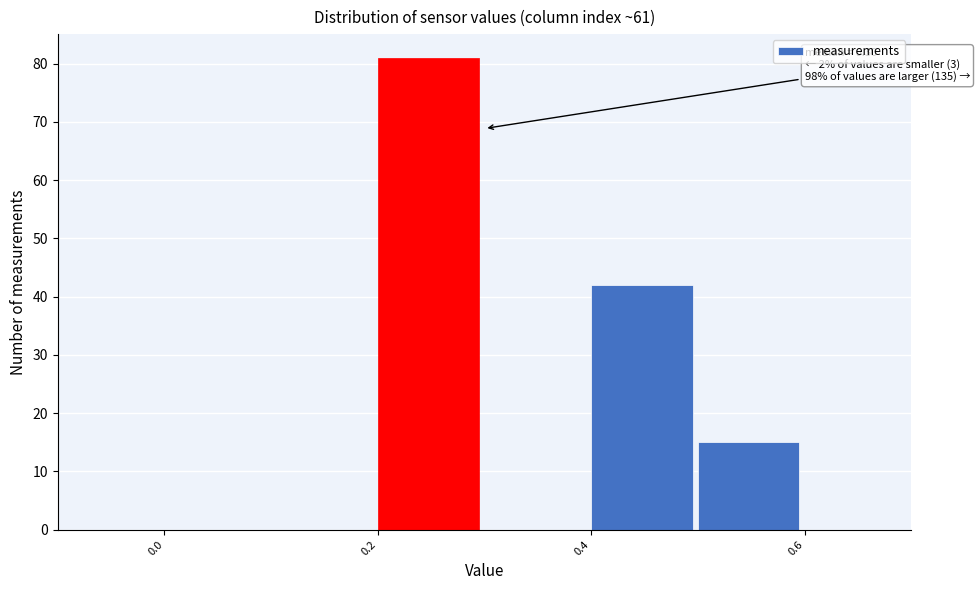

Over which range of the x-axis is the bar tallest?

0.2 to 0.3